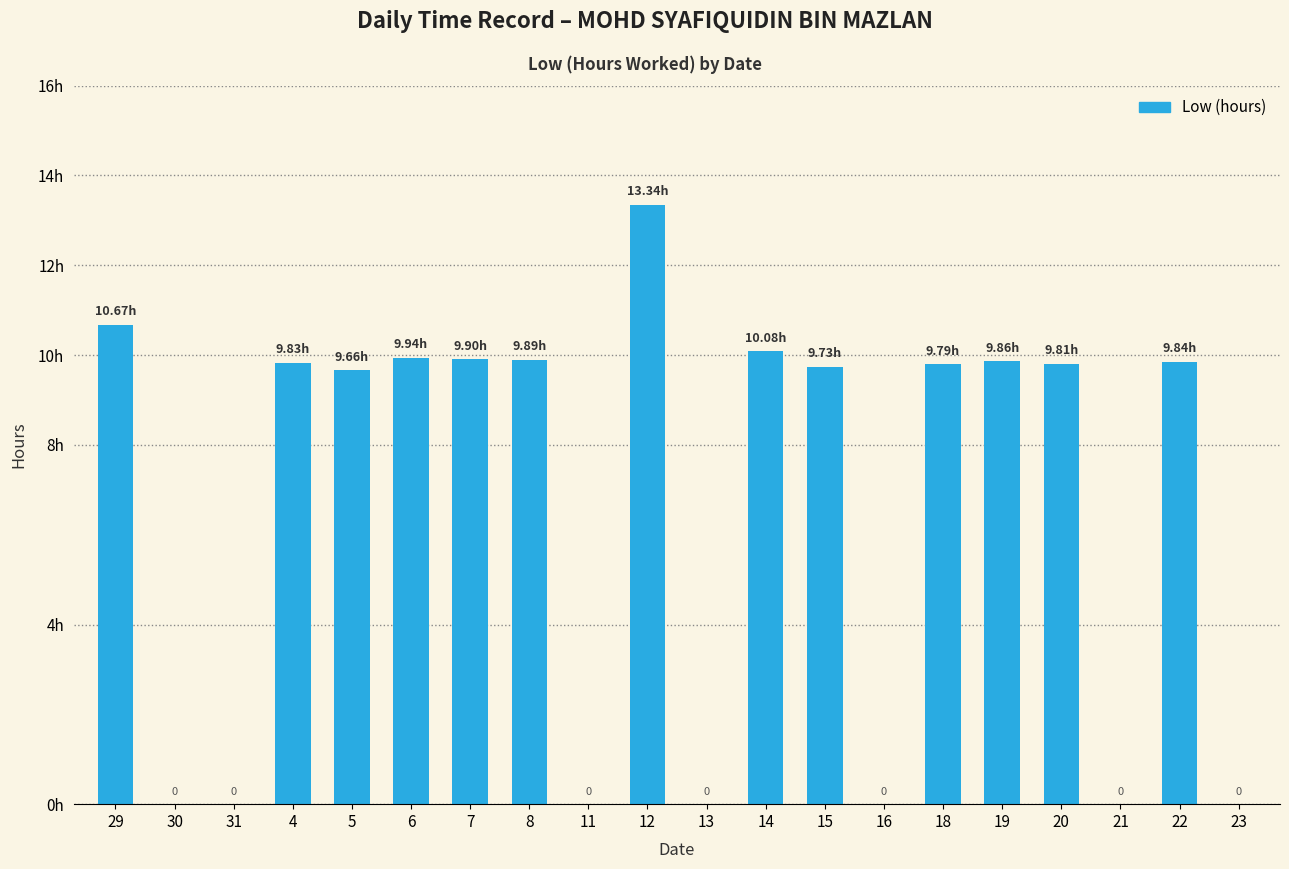

What position from the right is 29?

20